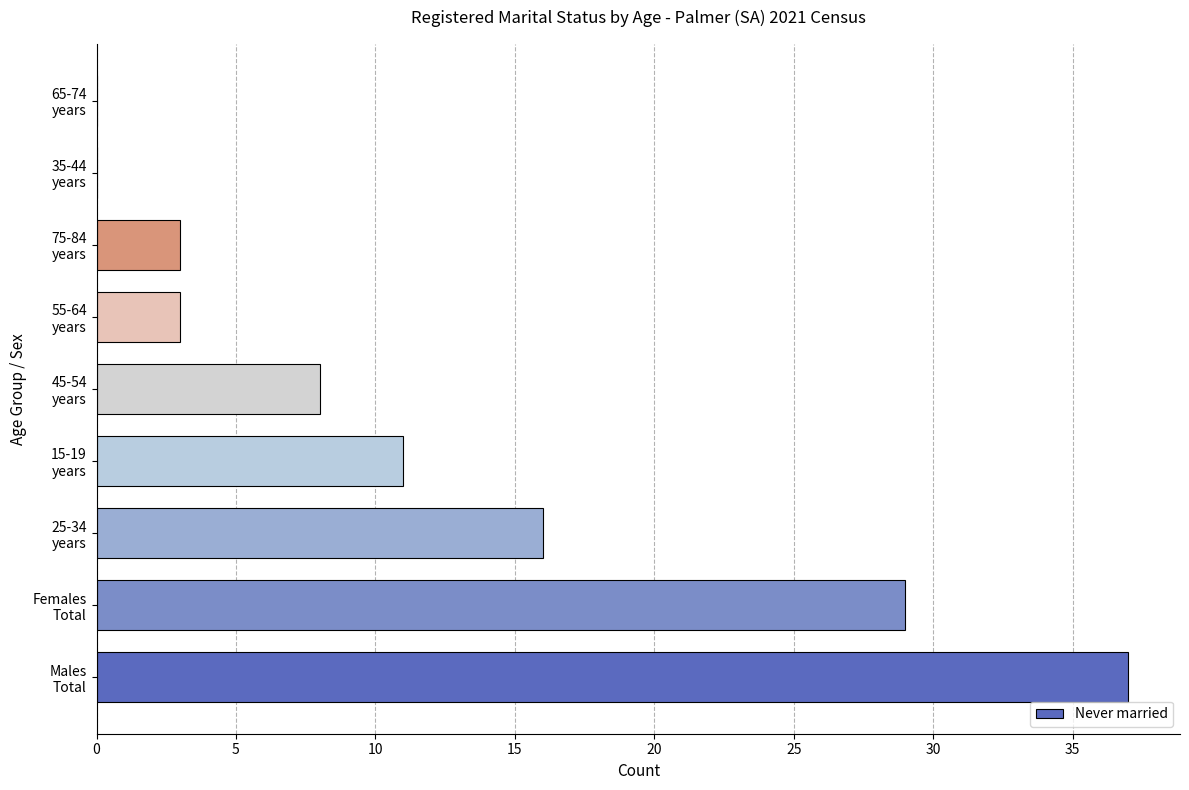

What is the maximum value shown in the chart?

37